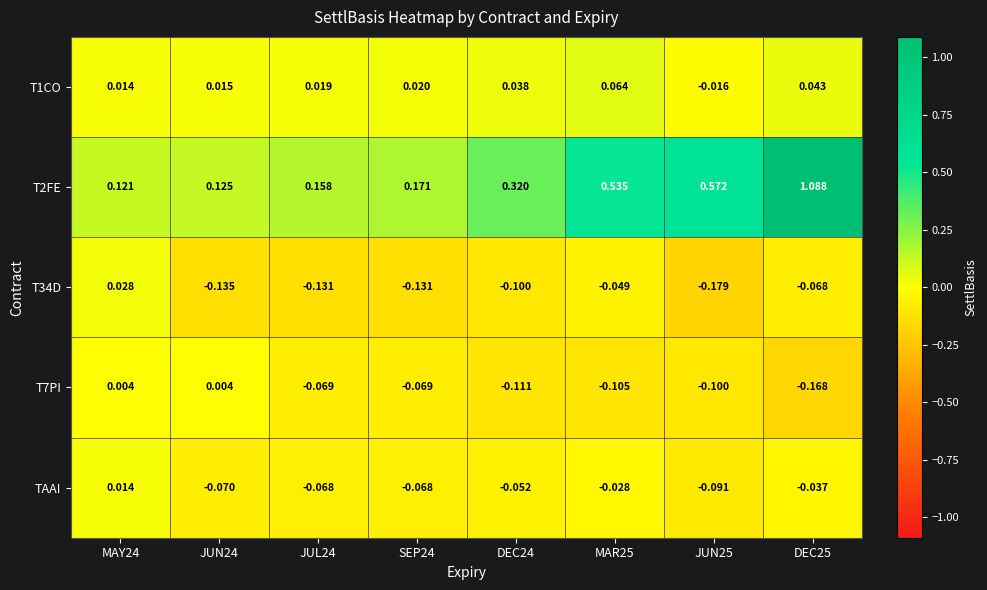

Is the value of T2FE at JUN25 greater than the value of T1CO at JUN24?

Yes